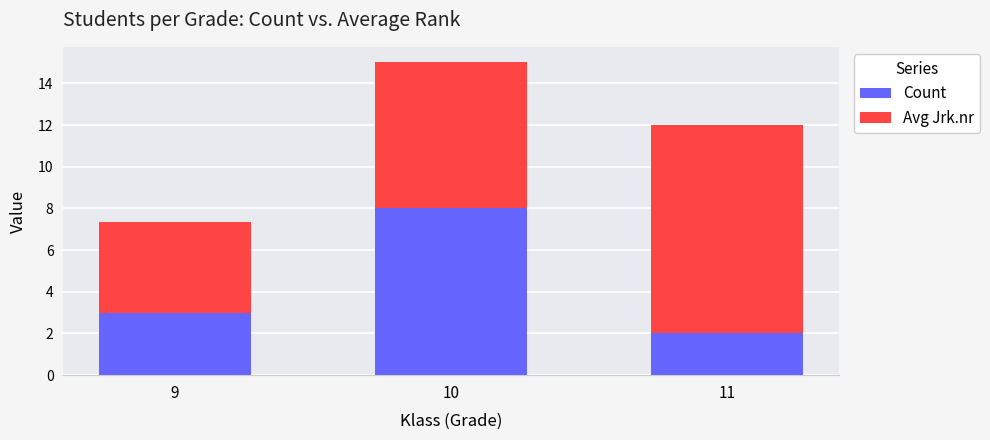

How many categories are shown in the chart?

3